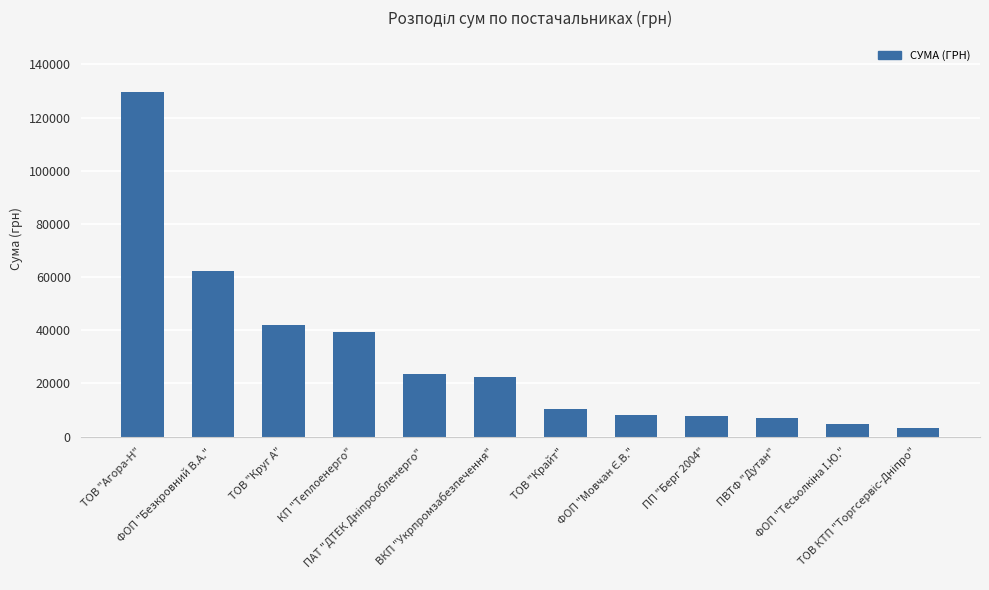

What is the difference between the values at КП "Теплоенерго" and ТОВ "Круг А"?

2611.5